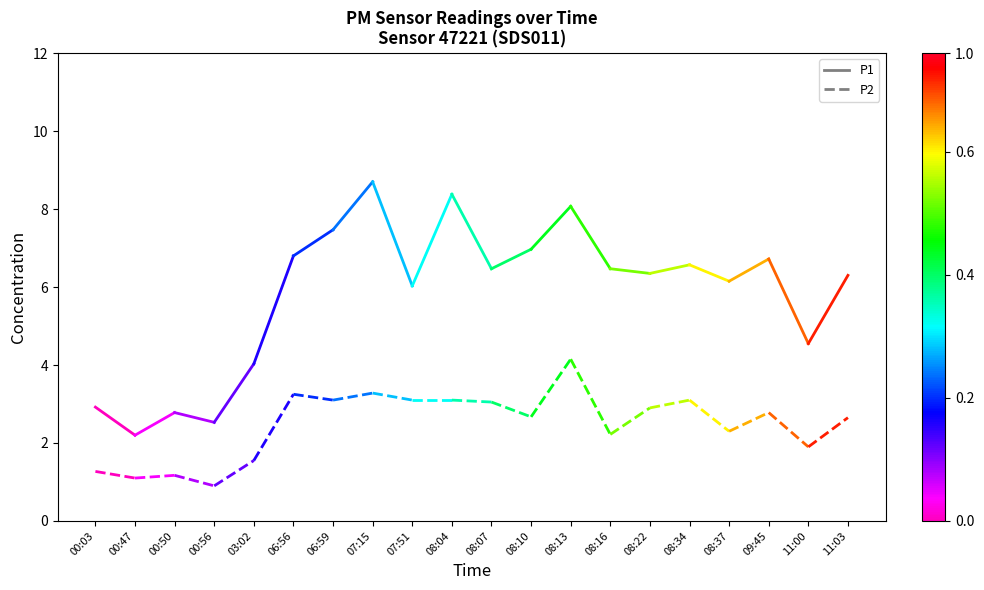

Where is P1 nearest to the value 2?

00:47